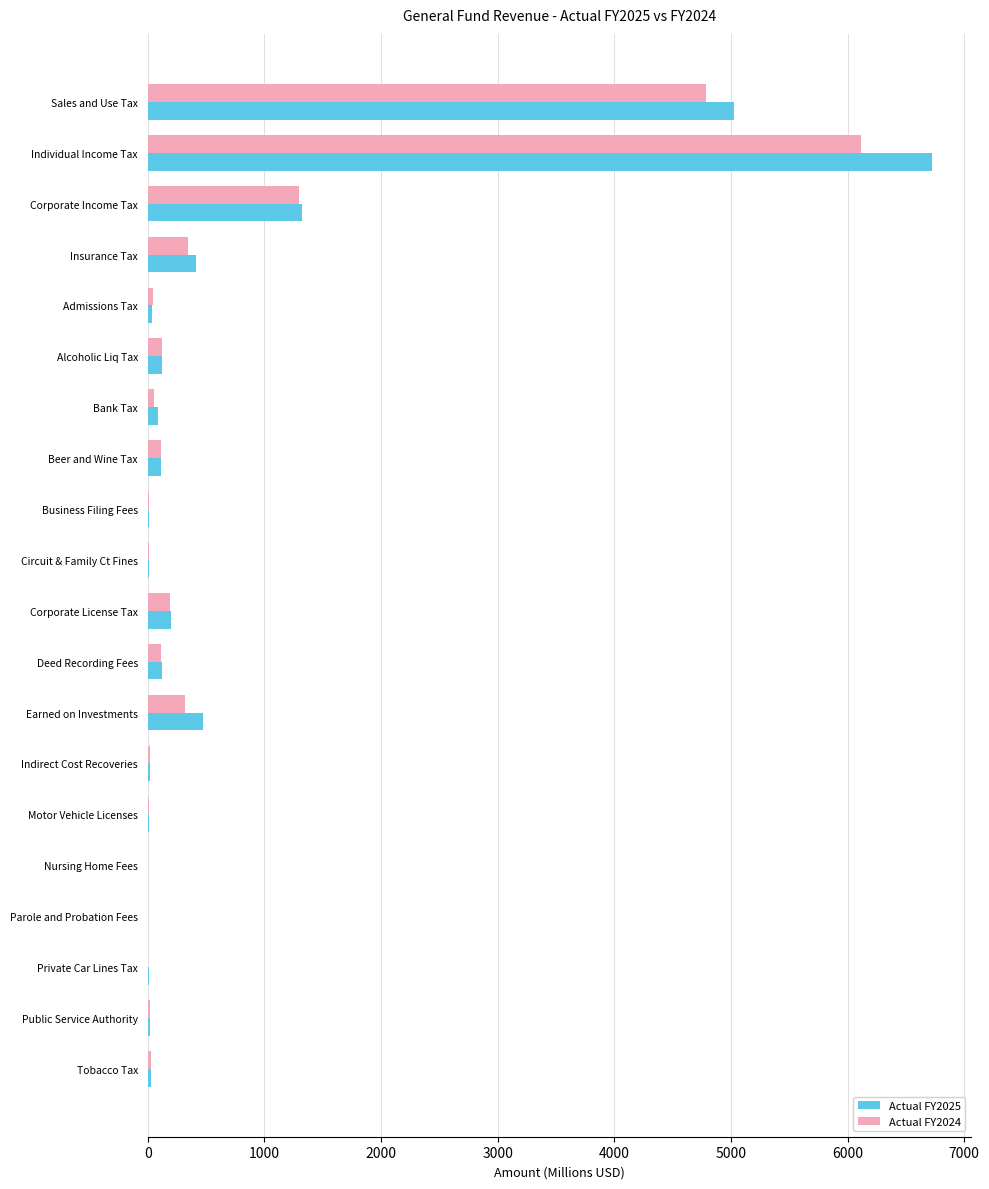

At which category is the sum across all series the highest?

Individual Income Tax